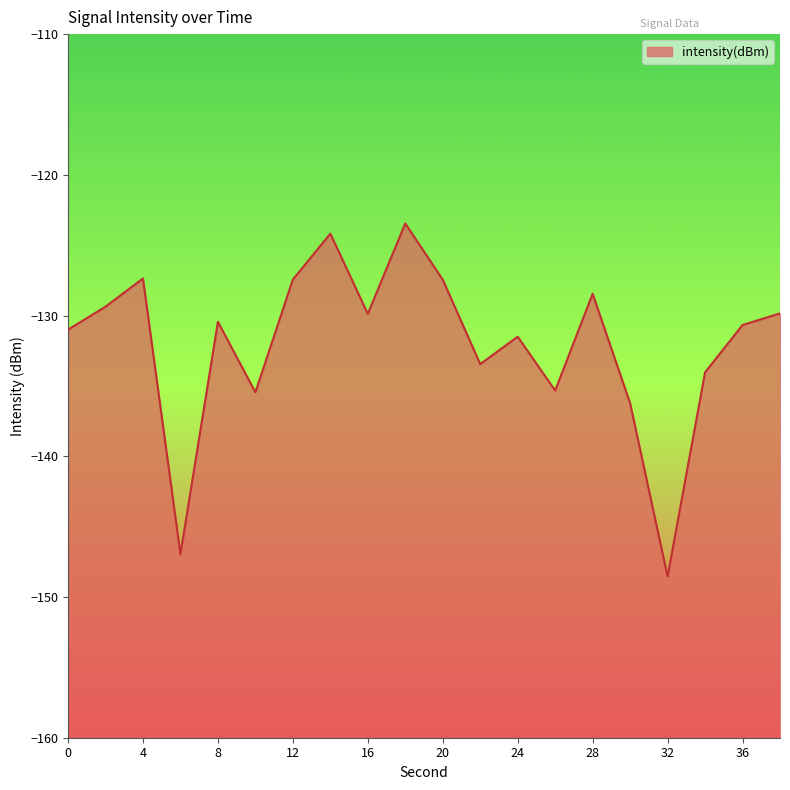

Reading left to right, what are all the values shown in this chart?

-131.0	-129.4	-127.4	-147.0	-130.4	-135.5	-127.4	-124.2	-129.9	-123.5	-127.4	-133.4	-131.5	-135.3	-128.5	-136.2	-148.5	-134.0	-130.7	-129.8